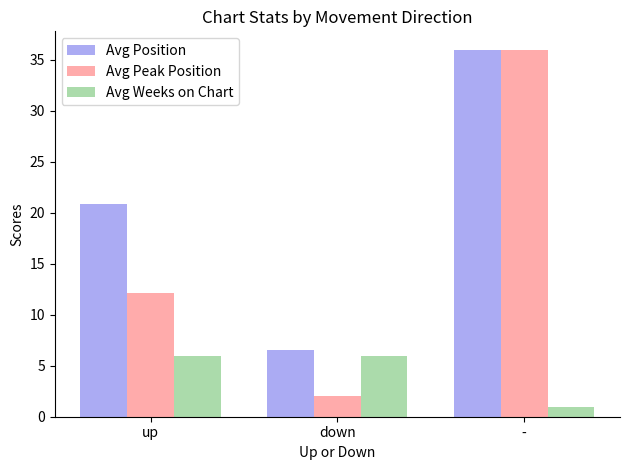

How many values in the Avg Position series are below 20?

1